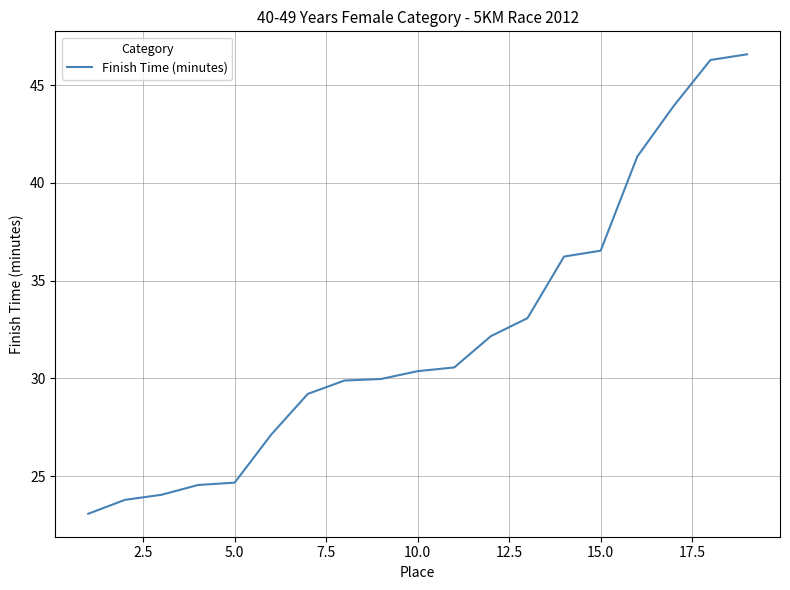

What is the maximum value shown in the chart?

46.6